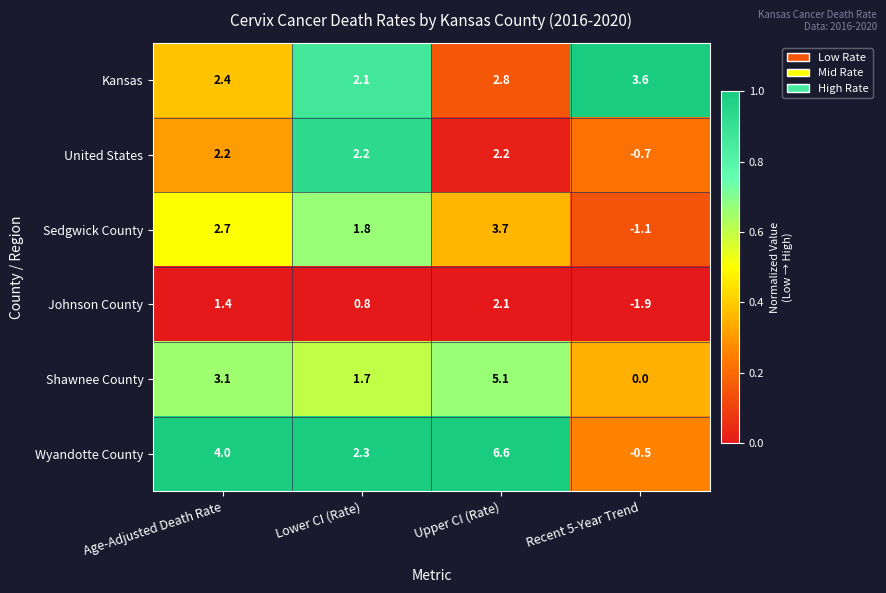

Where does the Shawnee County series first go above 3?

Age-Adjusted Death Rate